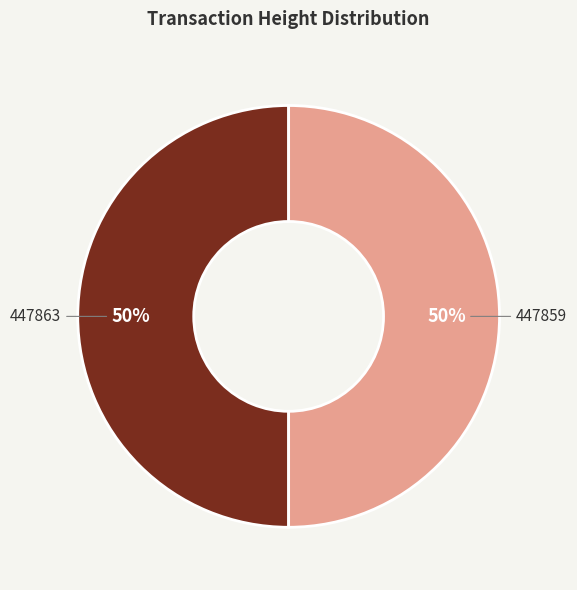

To the nearest percent, what is the average slice percentage?

50%